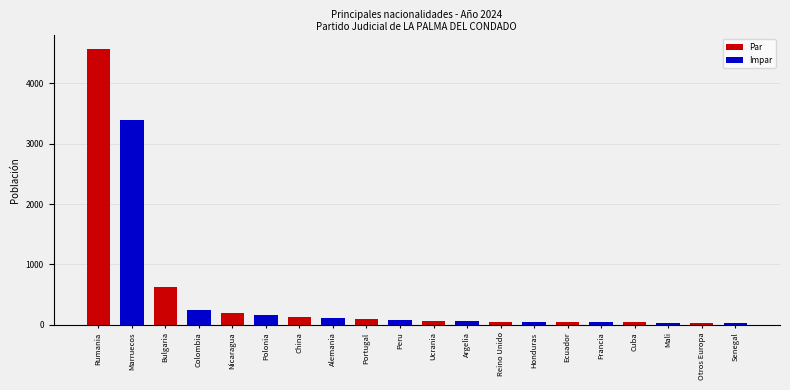

The chart shows a value of 42 at Ecuador. True or false?

True